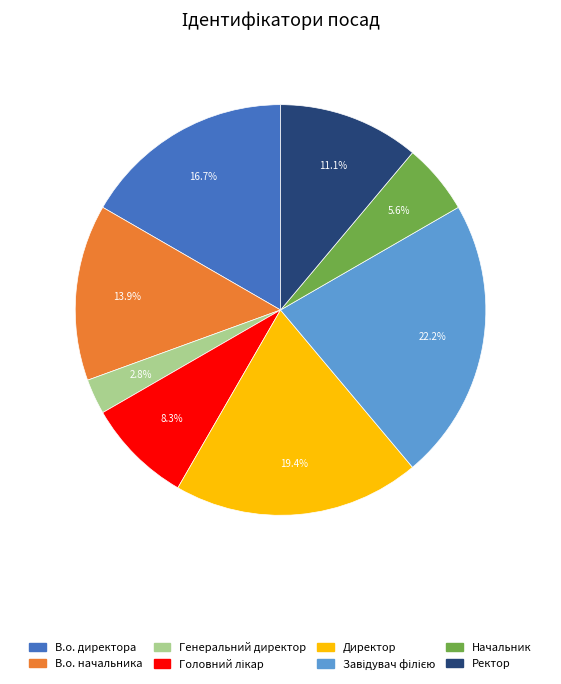

How many slices are in this pie chart?

8